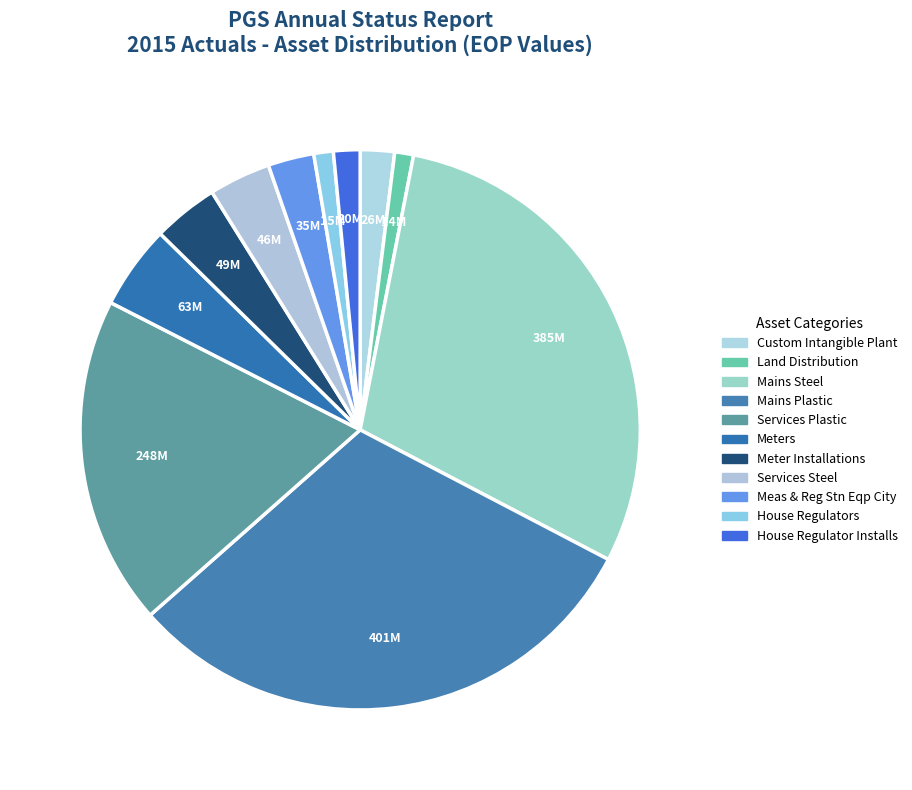

Which category has the smallest portion of the pie?

37400 - Land Distribution